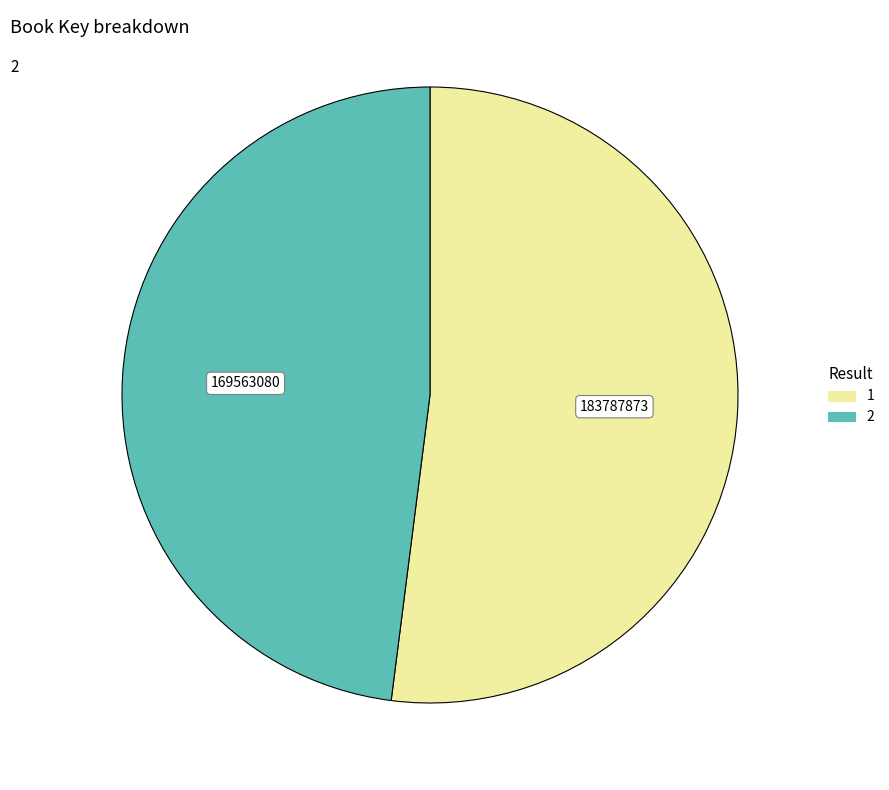

Rank the categories by value from lowest to highest.

2, 1